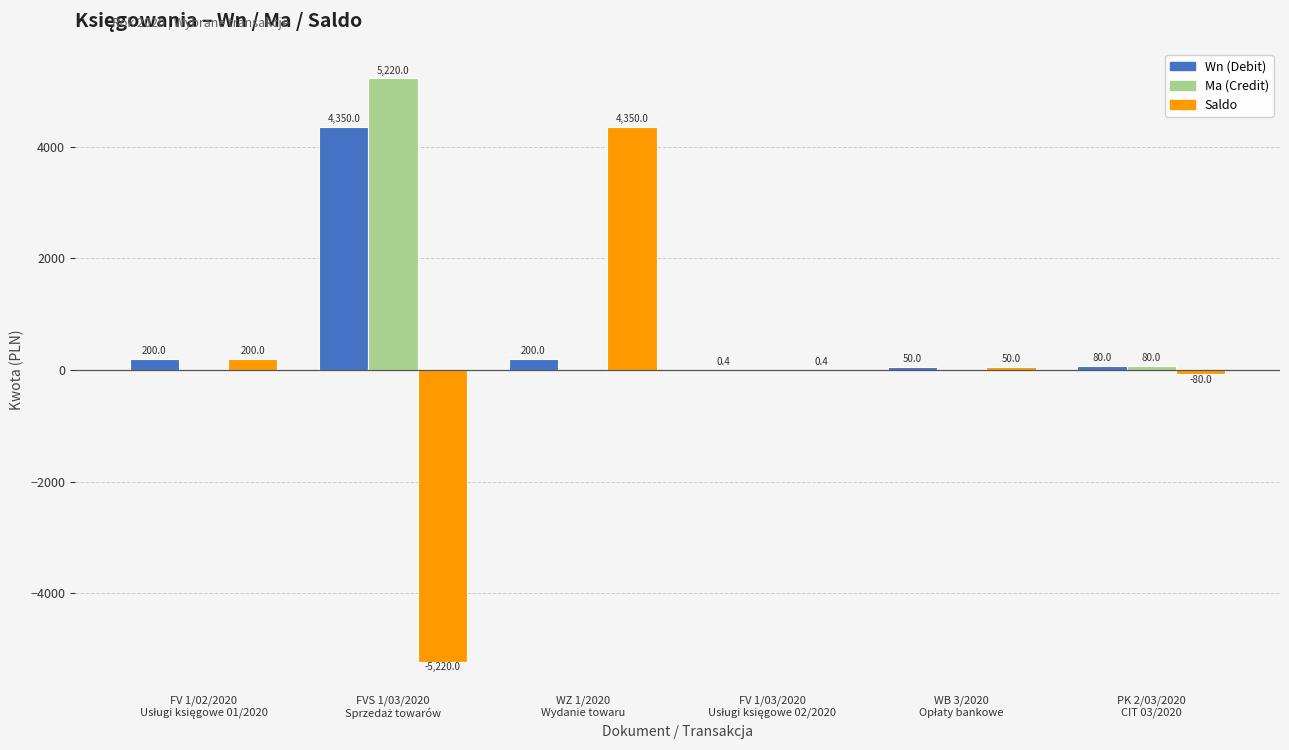

What is the maximum value shown in the chart?

5220.0